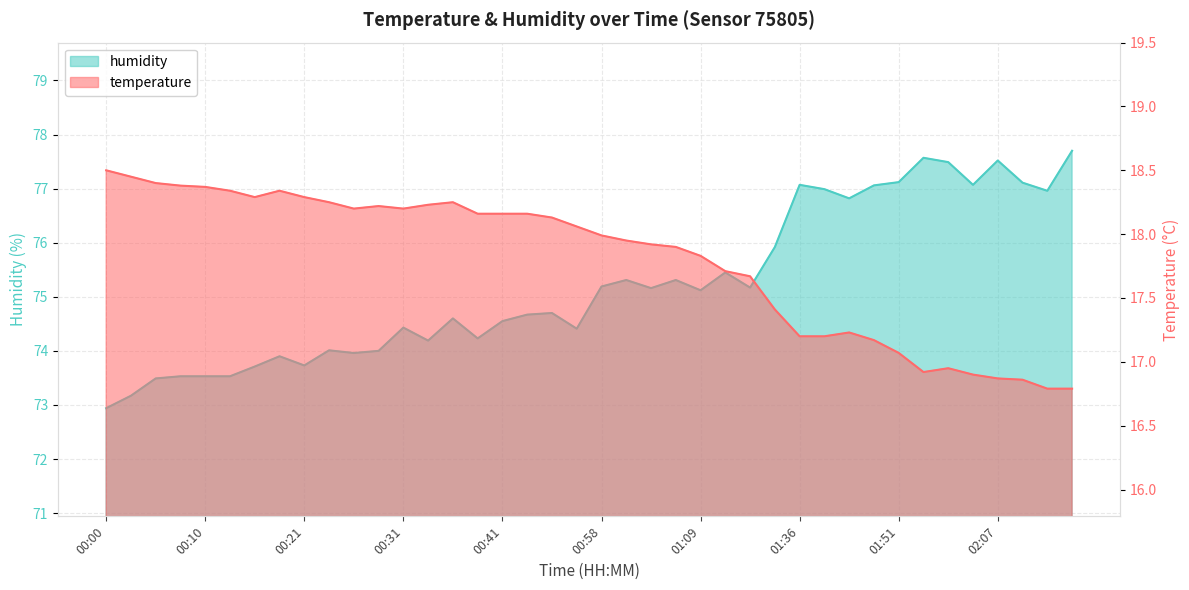

What is the total value across all series at 02:04?

94.0